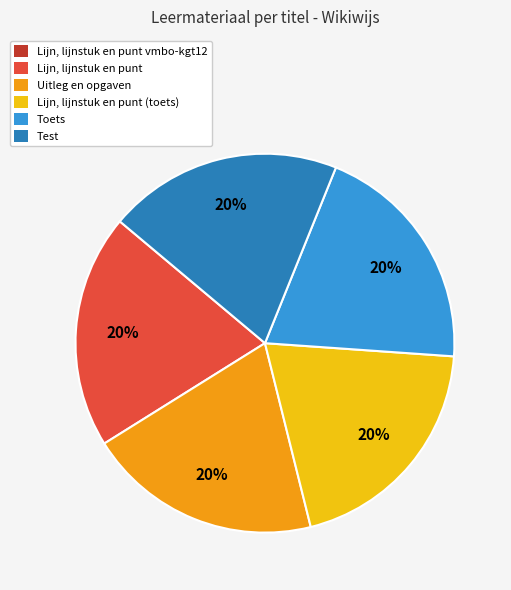

Is there any slice that represents more than half of the pie?

No